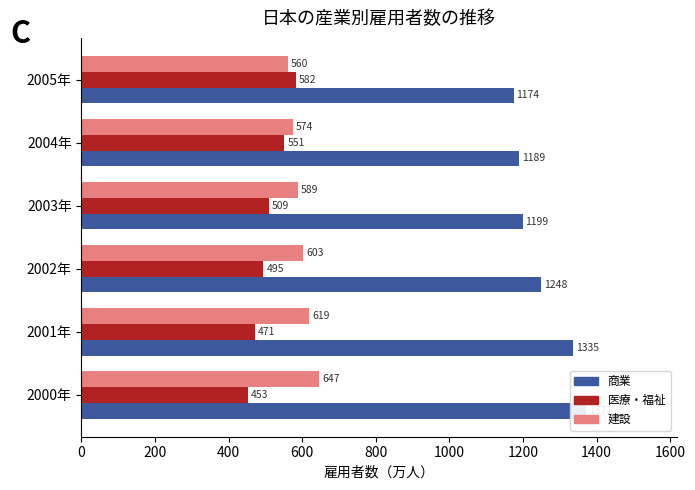

How many data points in 医療・福祉 are above 509?

3